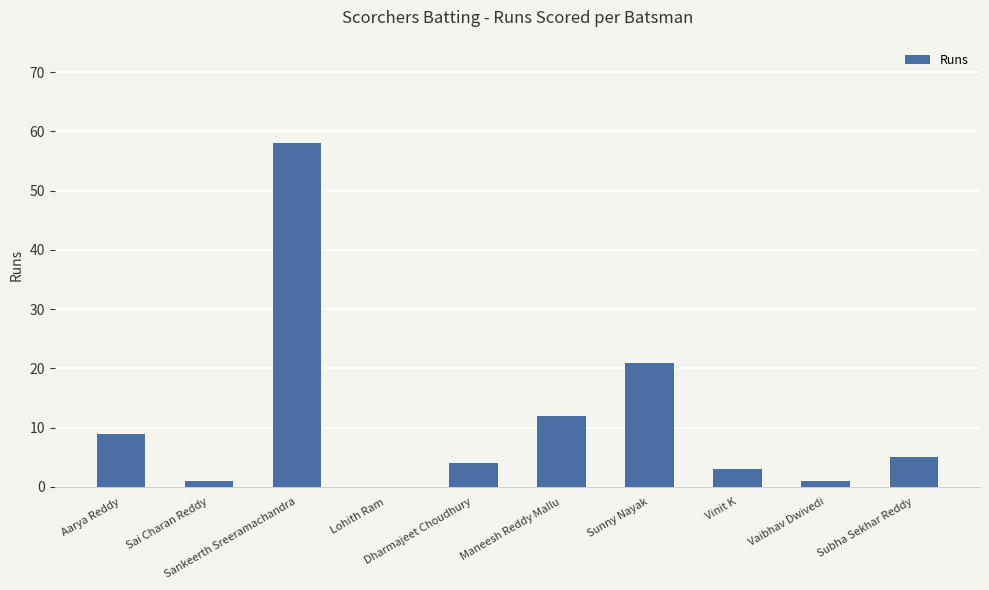

Between Sankeerth Sreeramachandra and Dharmajeet Choudhury, which is larger?

Sankeerth Sreeramachandra